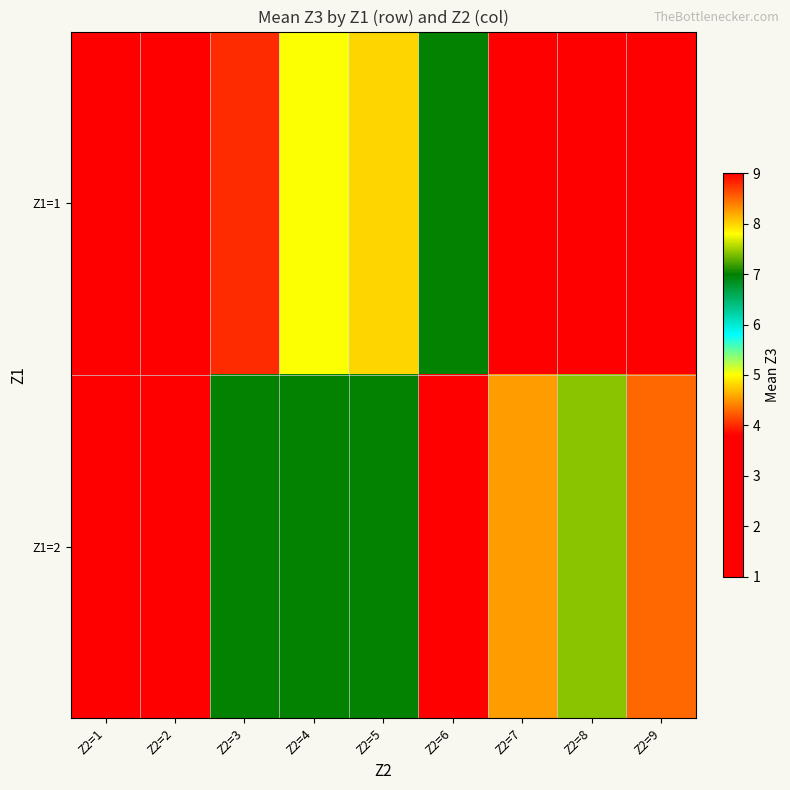

Which label corresponds to the smallest value in the chart?

Z2=7